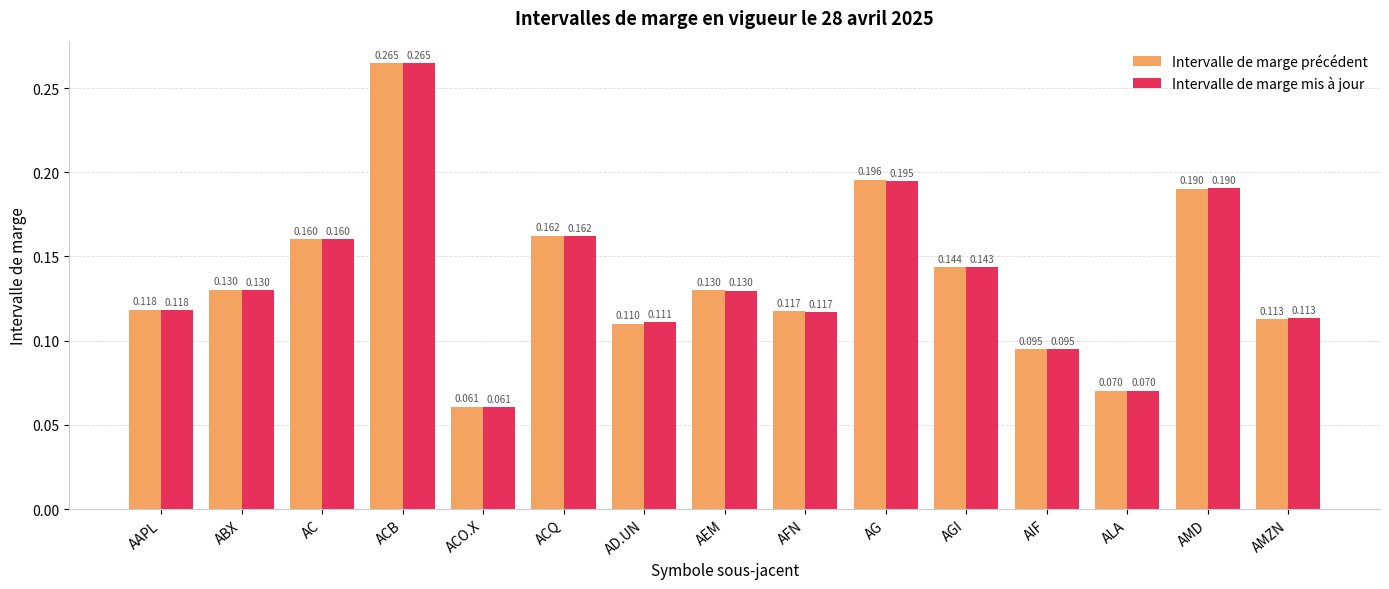

What is the label of the 1st bar from the left?

AAPL